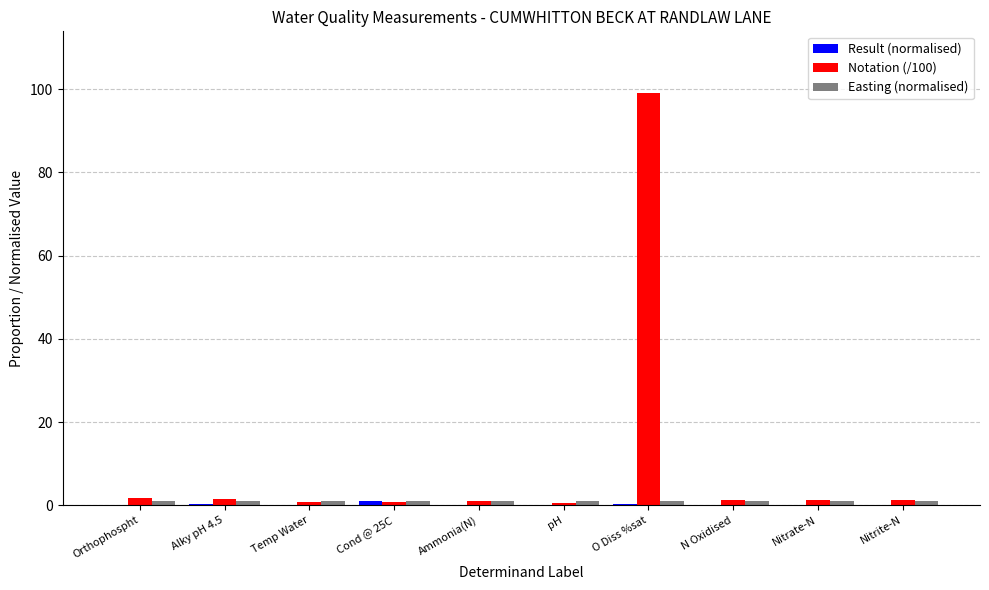

Which series has the largest total across all categories?

Notation (/100)